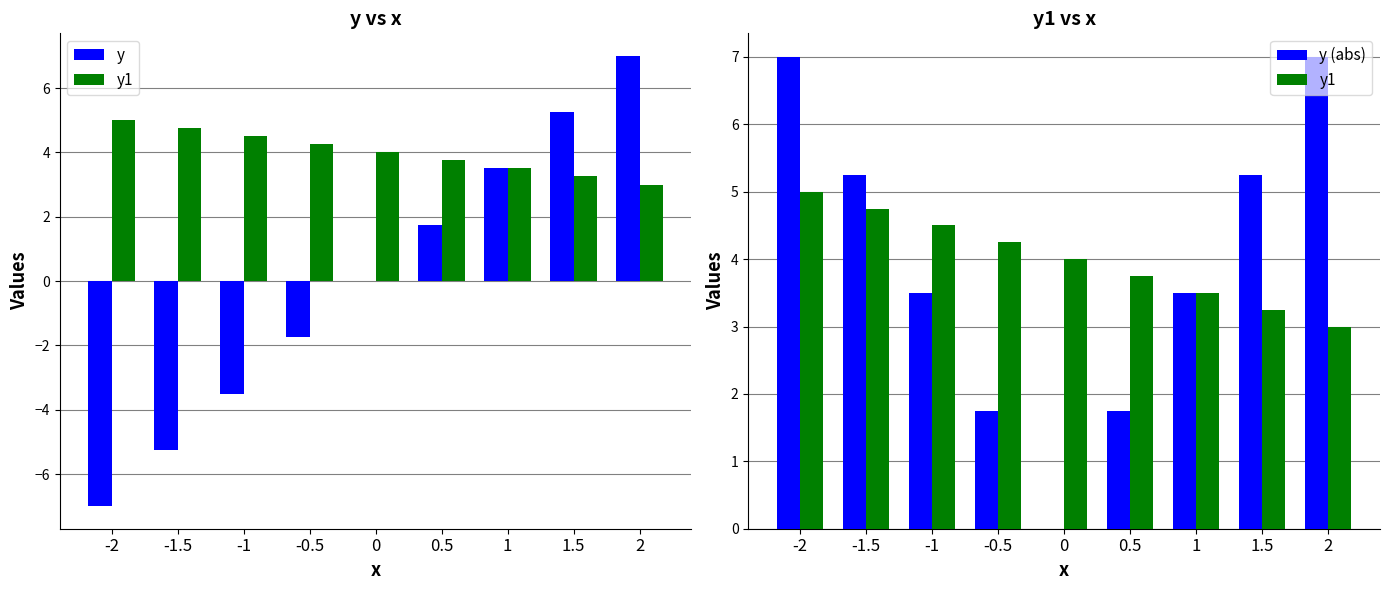

What is the label of the 8th bar from the left?

1.5